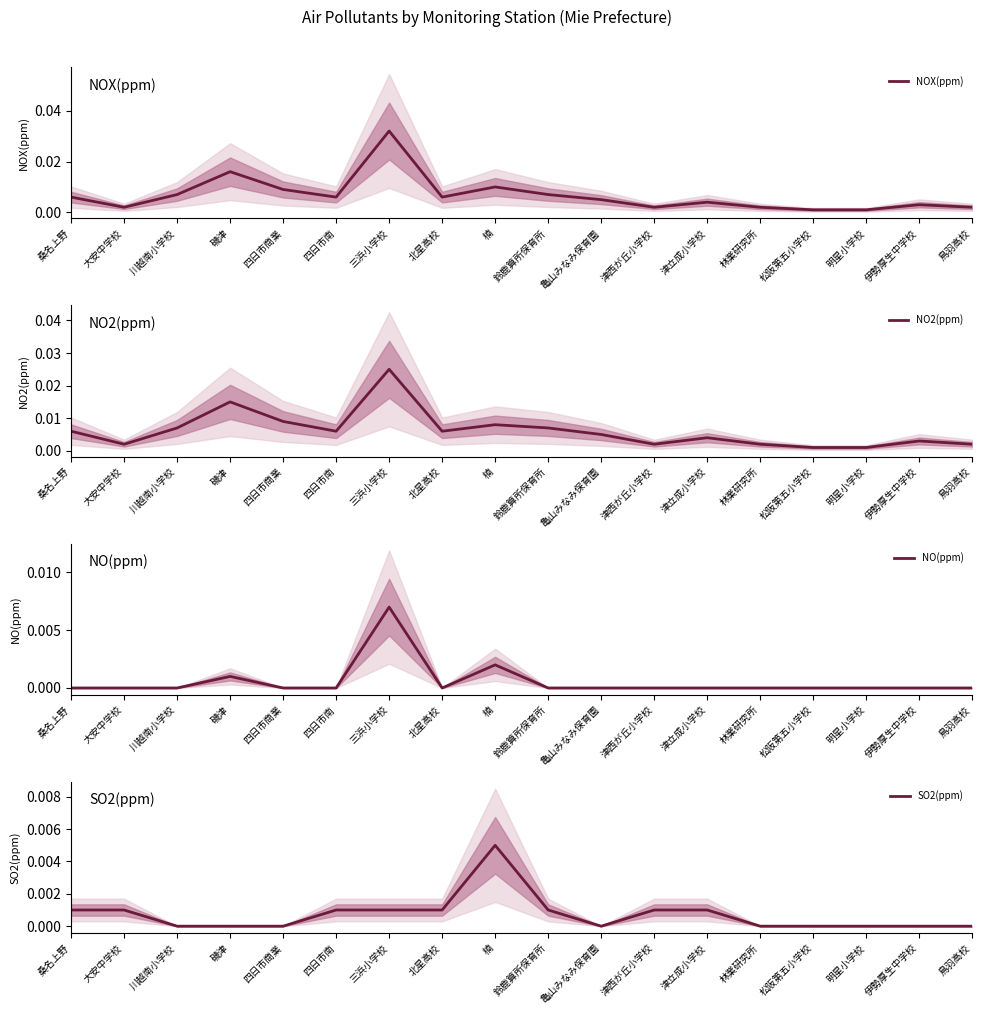

Rank the series by their maximum value, from lowest to highest.

SO2(ppm), NO(ppm), NO2(ppm), NOX(ppm)